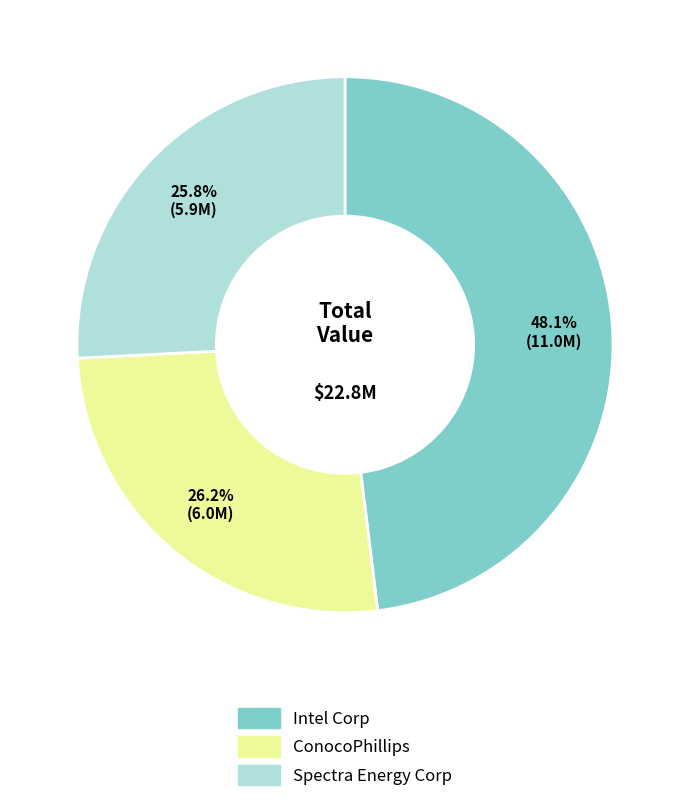

How many segments does this pie chart have?

3